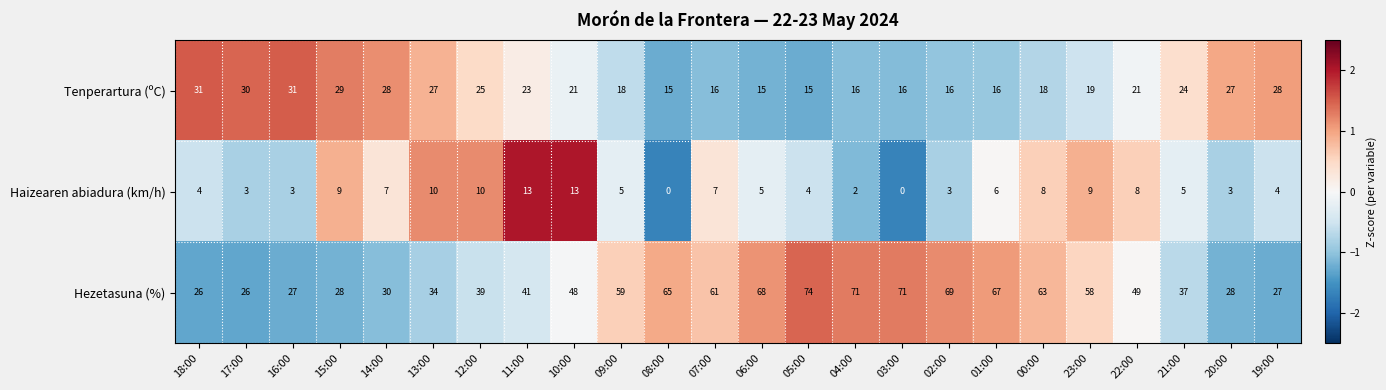

Where is Haizearen abiadura (km/h) nearest to the value 6?

01:00